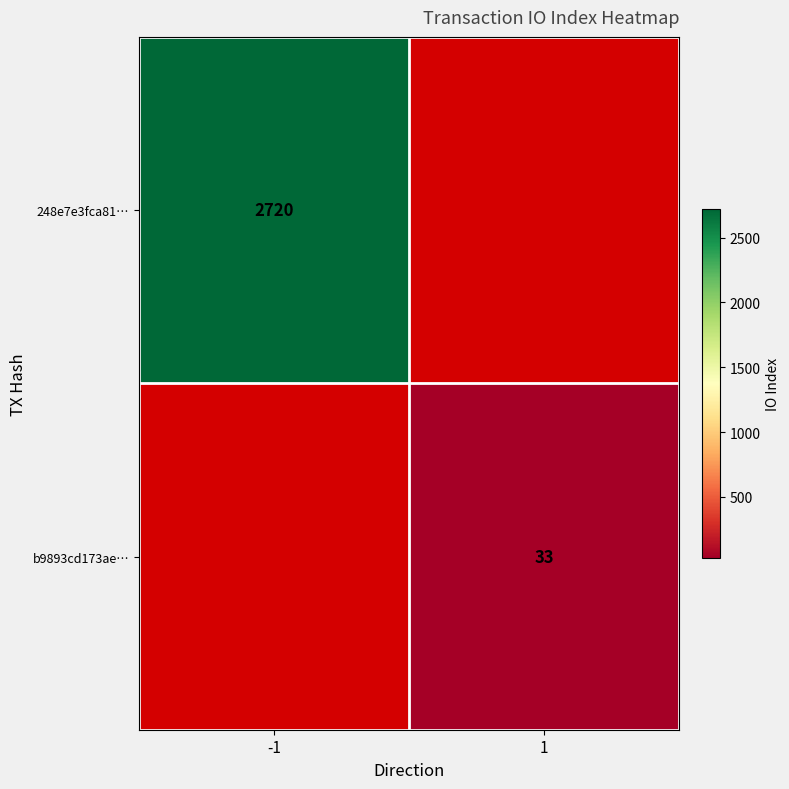

Which label corresponds to the smallest value in the chart?

1